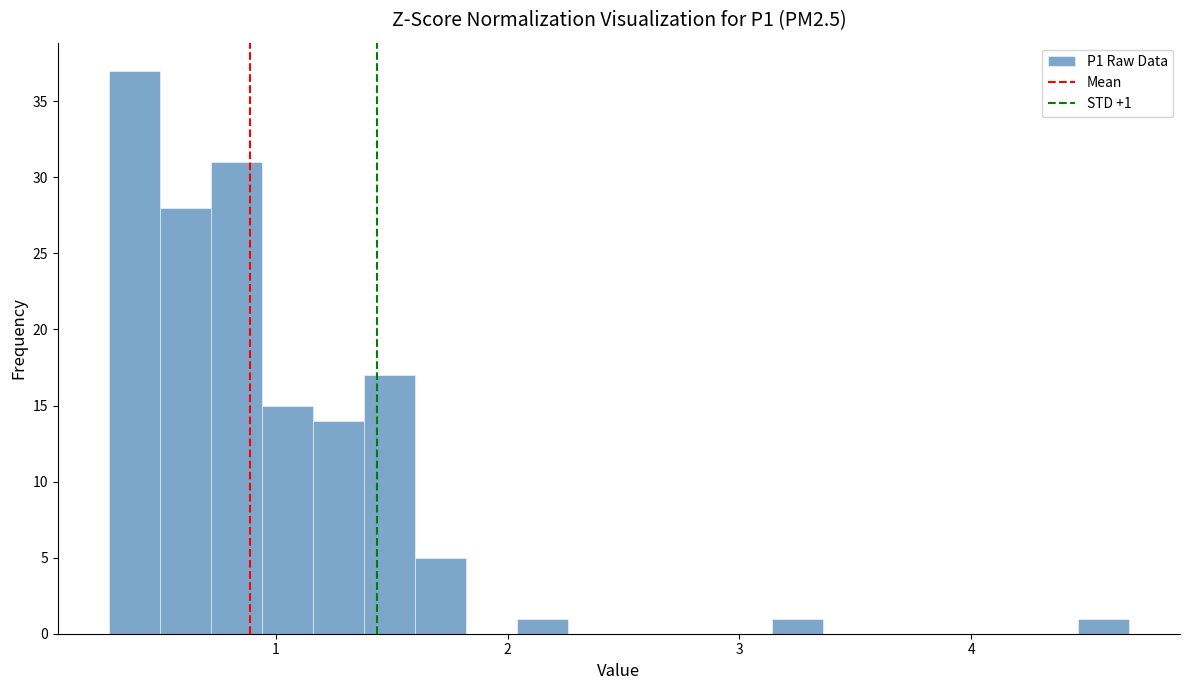

Read against the x-axis, roughly where is the centre of the tallest bar?

0.4